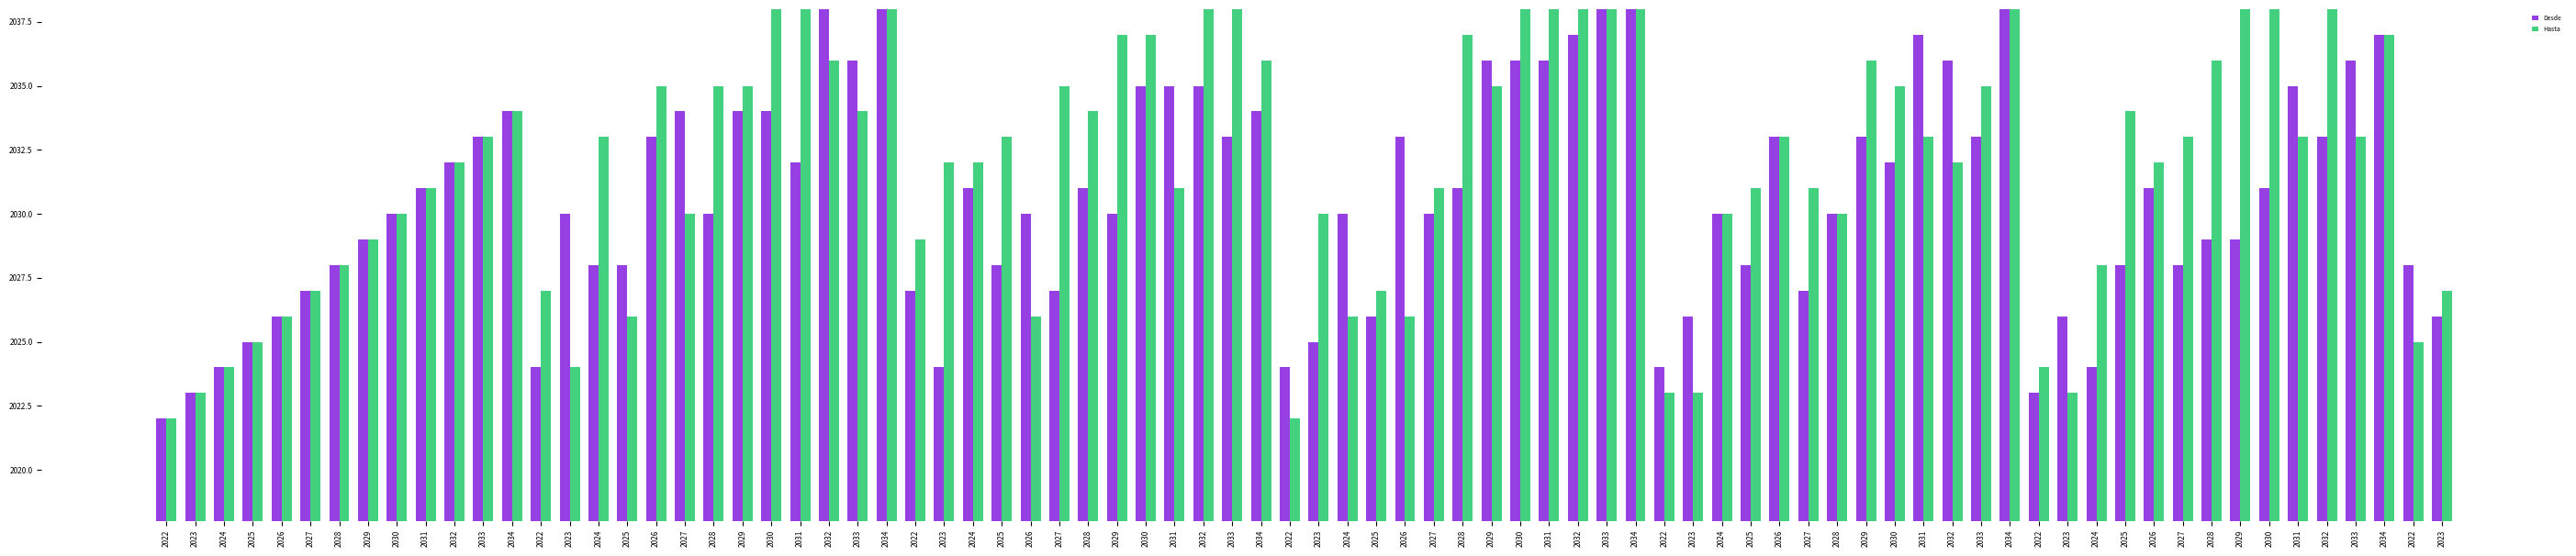

Between 2032 and 2034, which series saw the biggest shift?

Desde